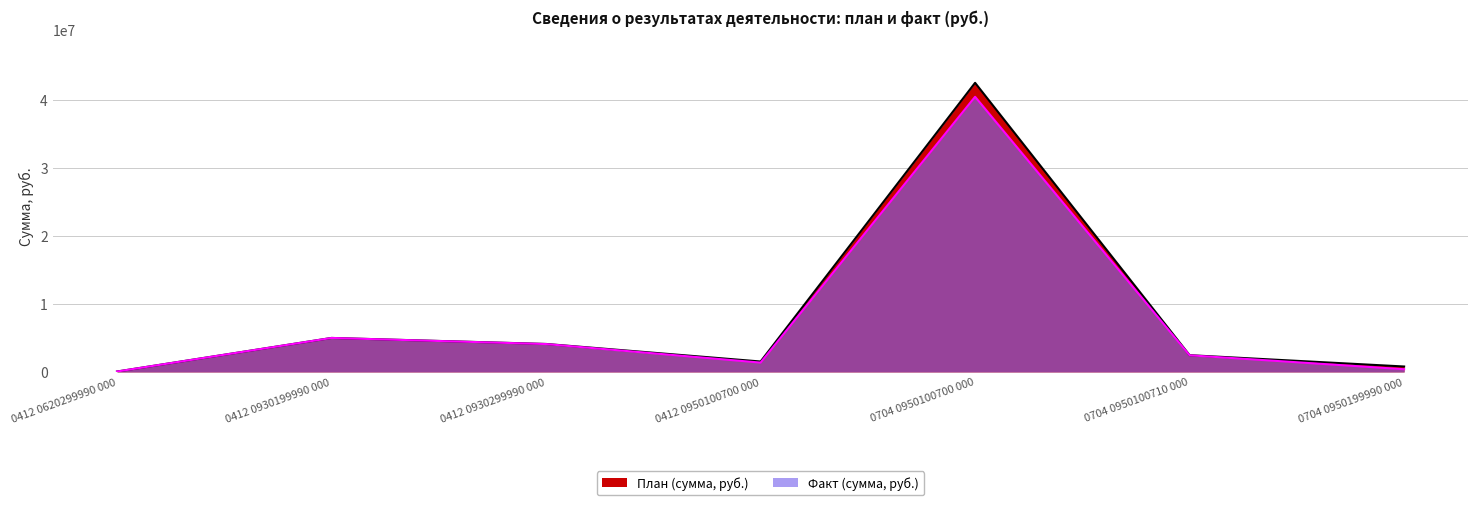

What is the label of the 7th point from the left?

0704 0950199990 000